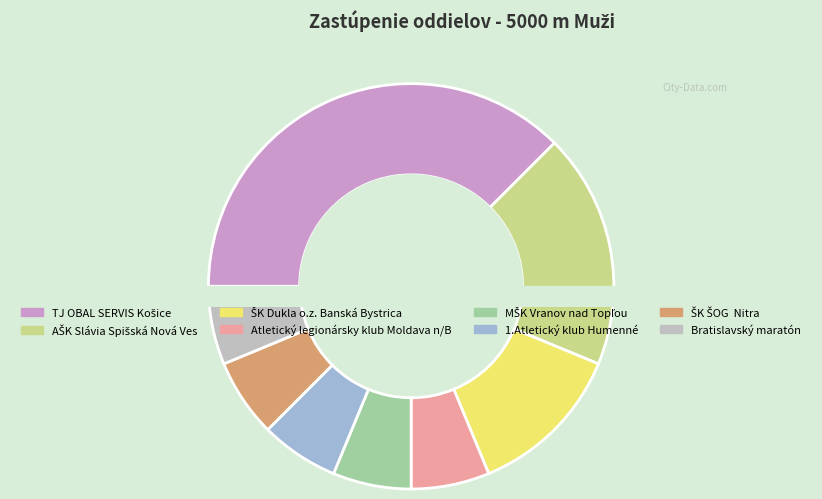

To the nearest percent, what portion does ŠK Dukla o.z. Banská Bystrica represent?

12%